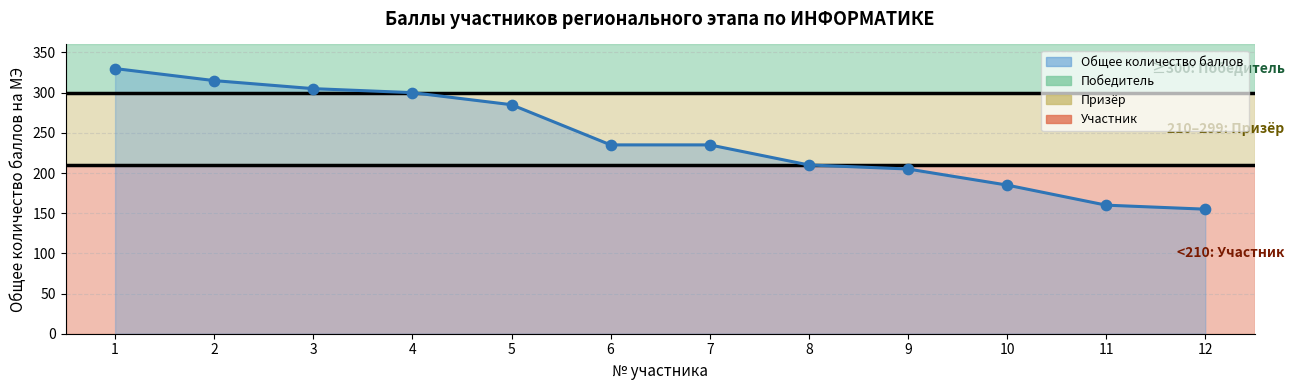

Approximately how many times larger is the value at 8 compared to 9?

1.0